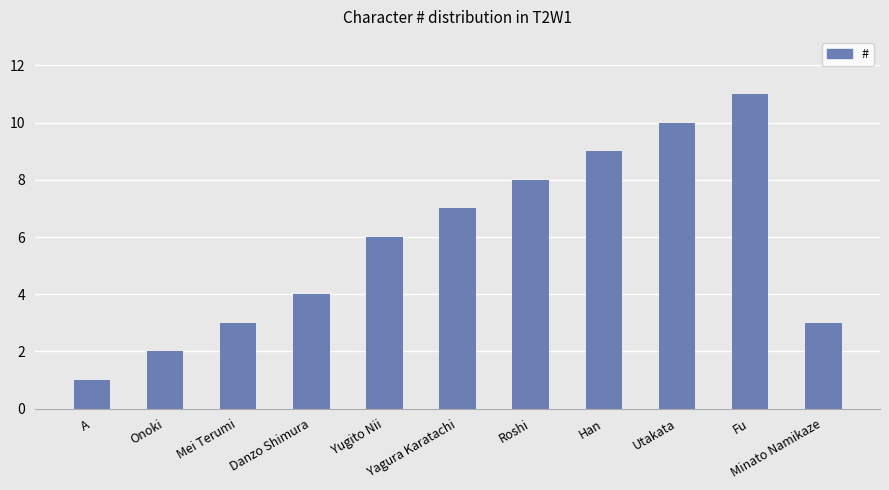

Approximately how many times larger is the value at Onoki compared to Yagura Karatachi?

0.3